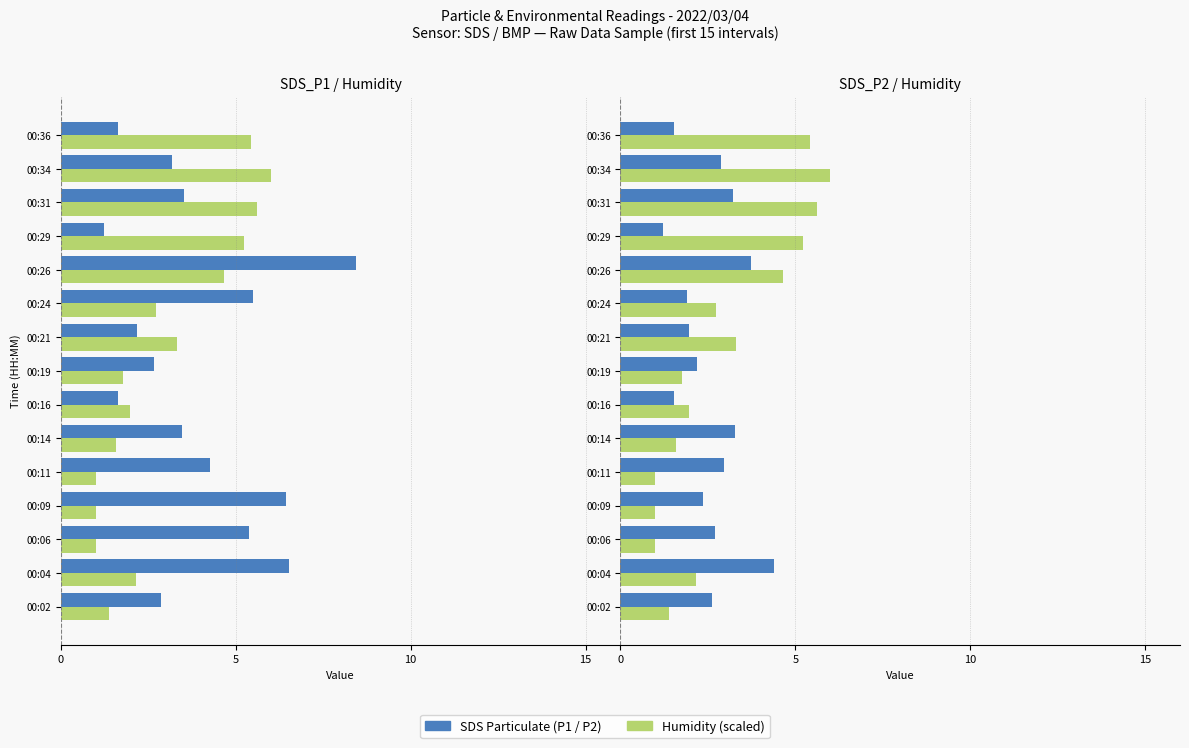

Which series changed the most between 00:29 and 00:31?

SDS_P1